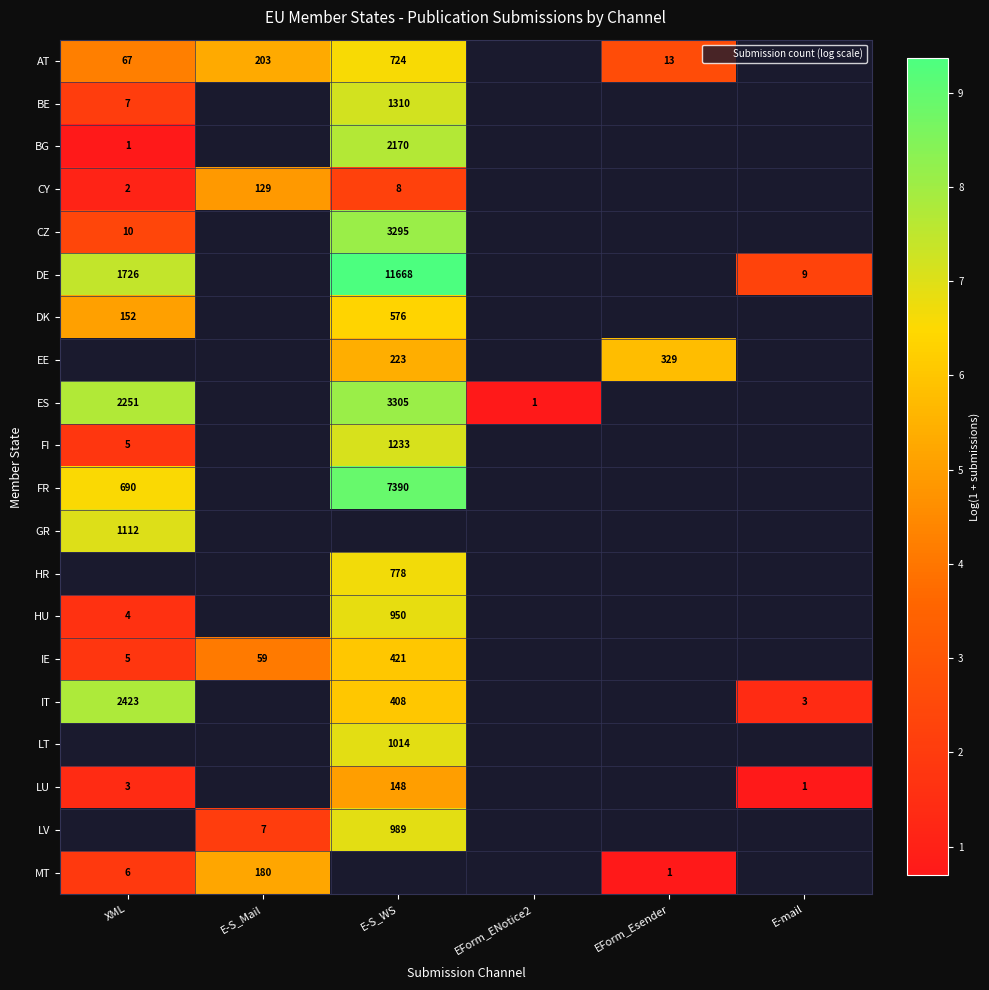

How many series are shown in this chart?

20